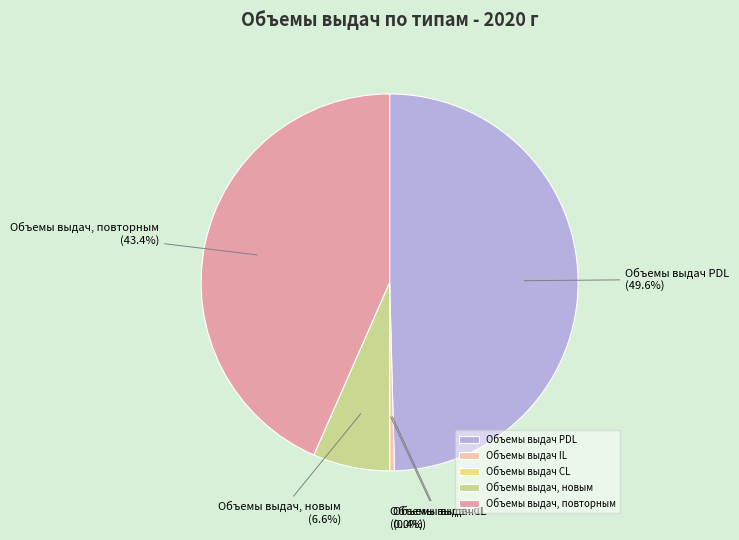

To the nearest percent, what percentage of the pie is Объемы выдач, новым?

7%